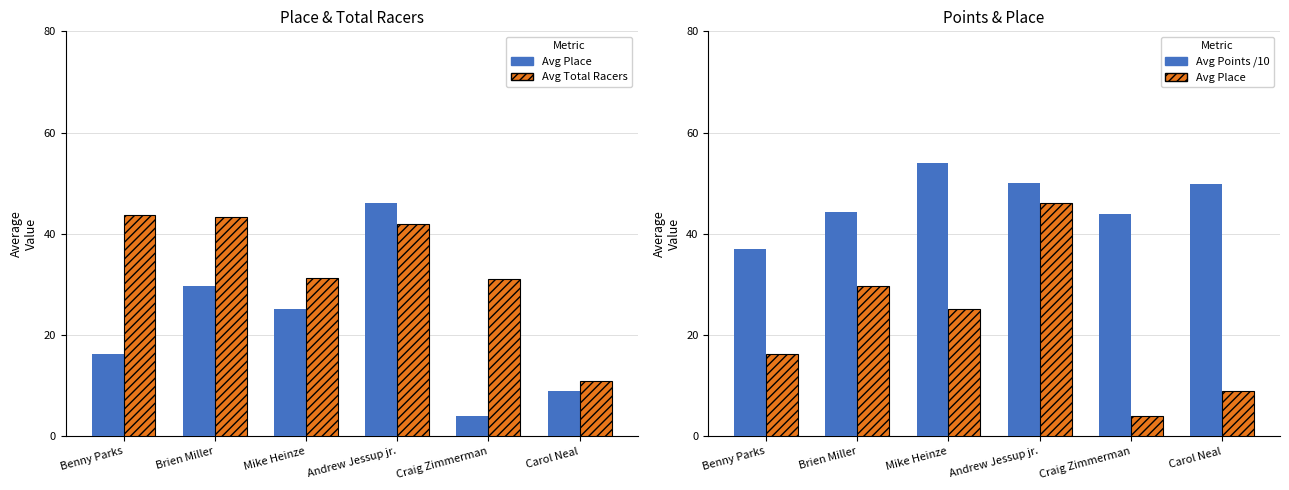

What is the total value across all series at Andrew Jessup jr.?

138.0